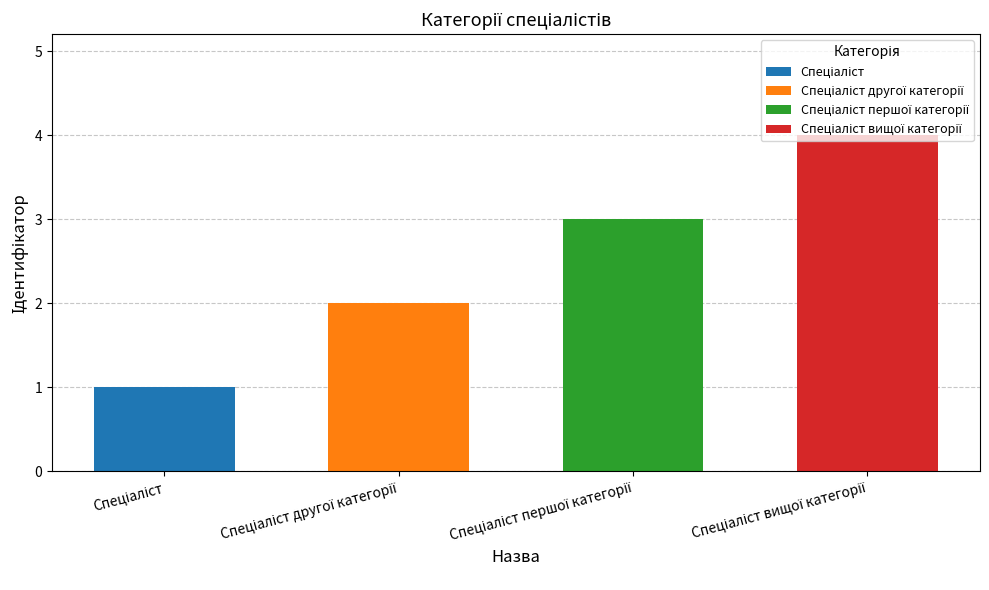

What position from the right is Спеціаліст першої категорії?

2